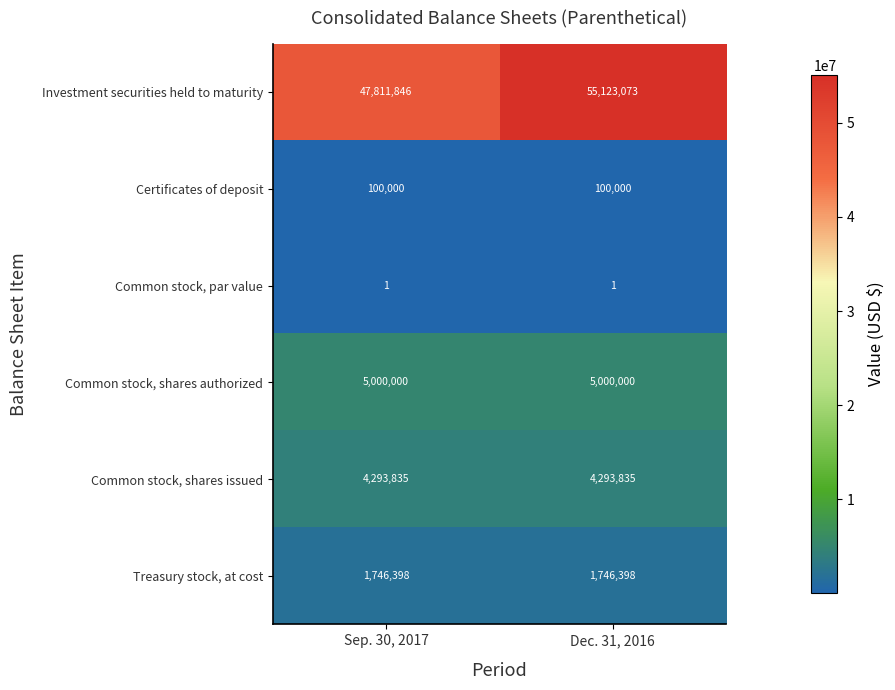

At Dec. 31, 2016, list the series in order from smallest to largest.

Common stock, par value, Certificates of deposit, Treasury stock, at cost, Common stock, shares issued, Common stock, shares authorized, Investment securities held to maturity